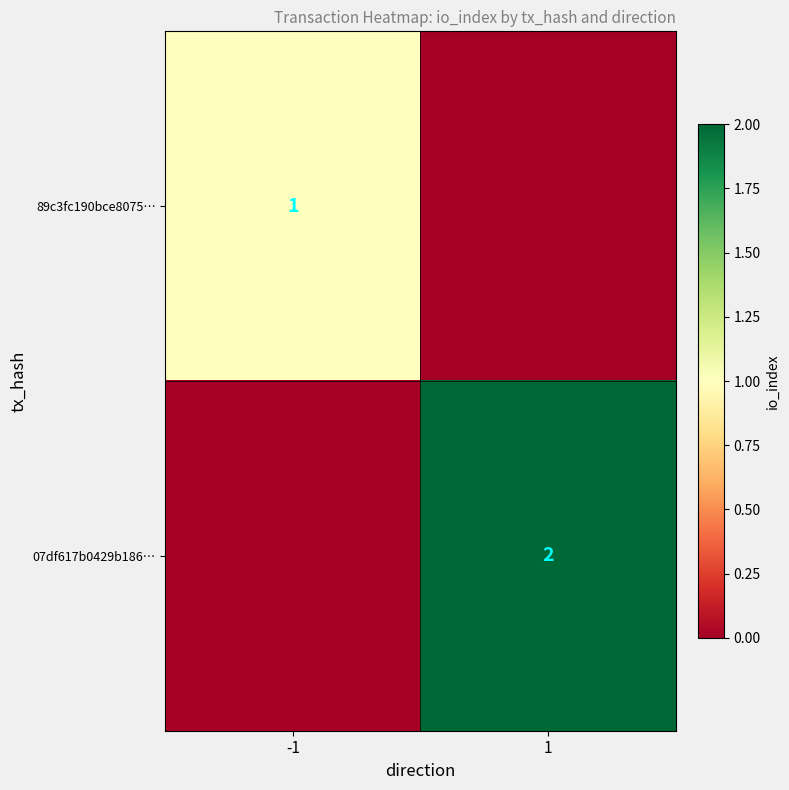

Count the number of categories in the chart.

2